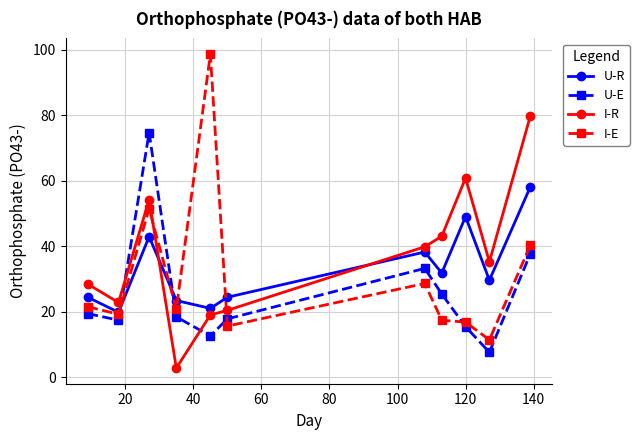

List the series in order of their peak value, highest first.

I-E, I-R, U-E, U-R